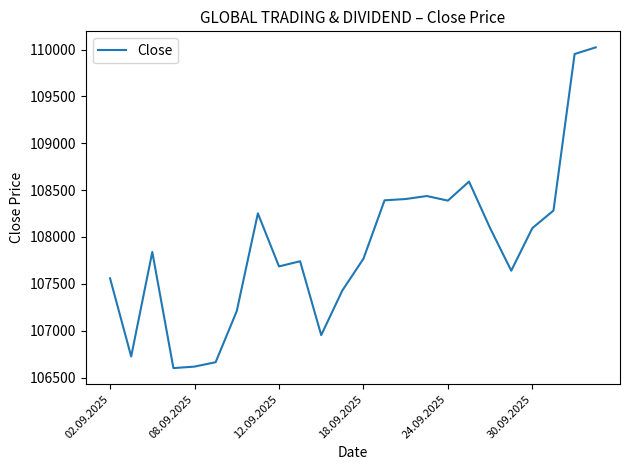

What is the greatest value displayed?

110023